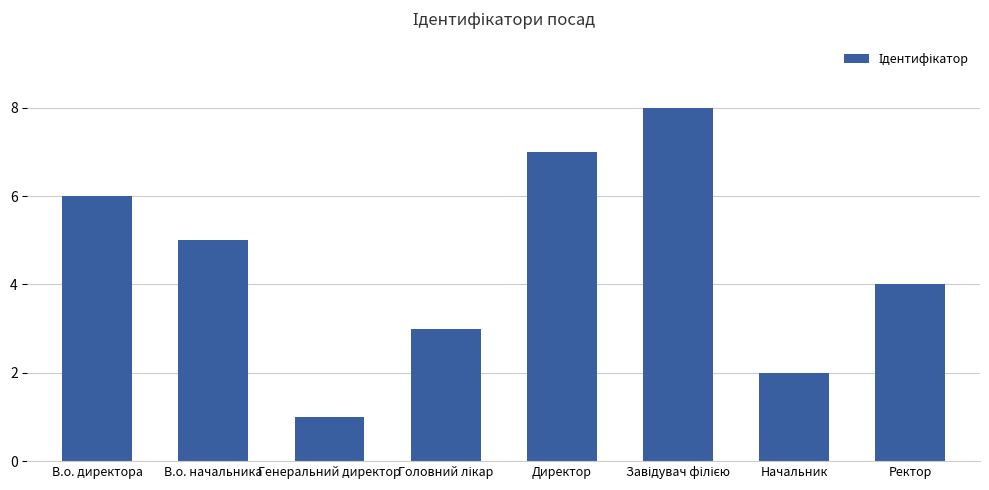

What is the label of the 2nd bar from the left?

В.о. начальника